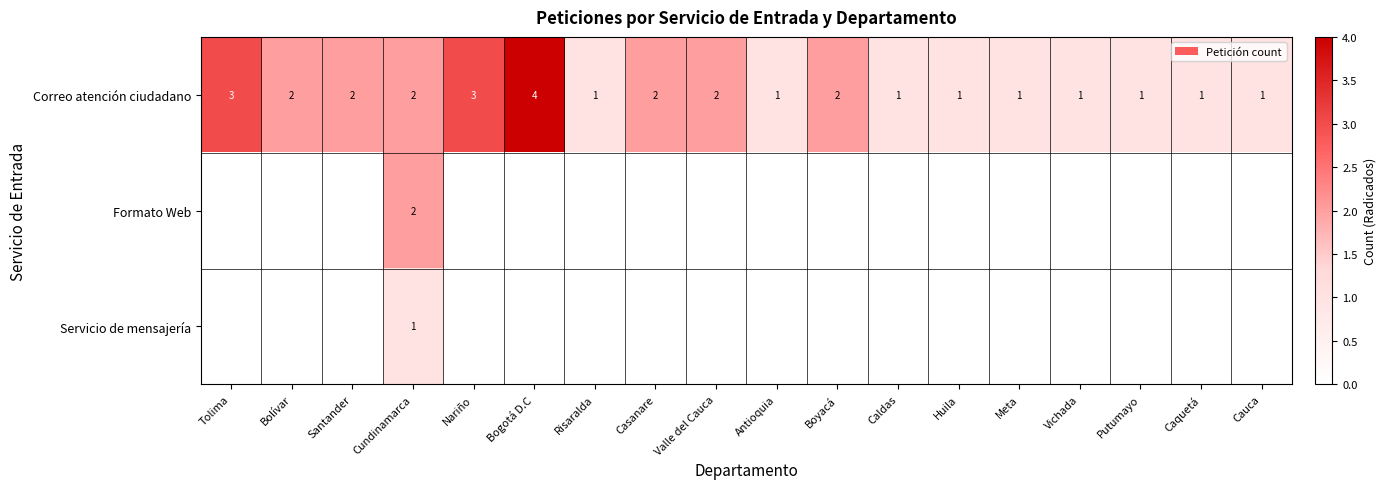

Read the Correo atención ciudadano value at Risaralda.

1